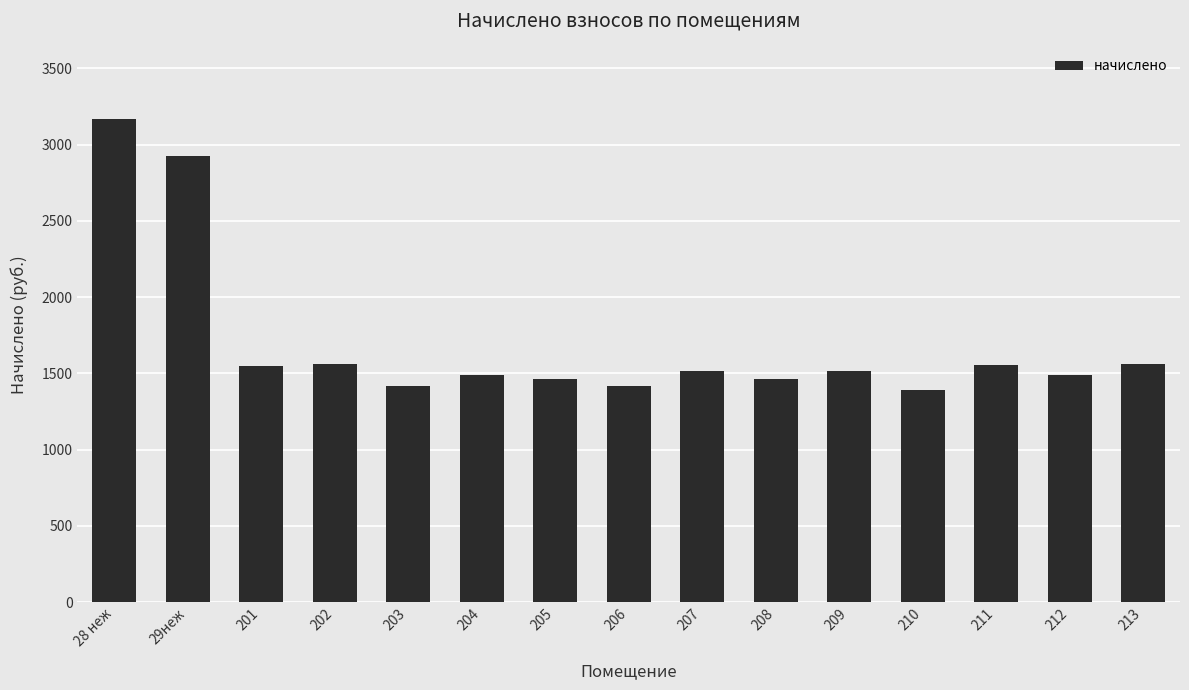

What is the value of the 4th bar from the left?

1562.6